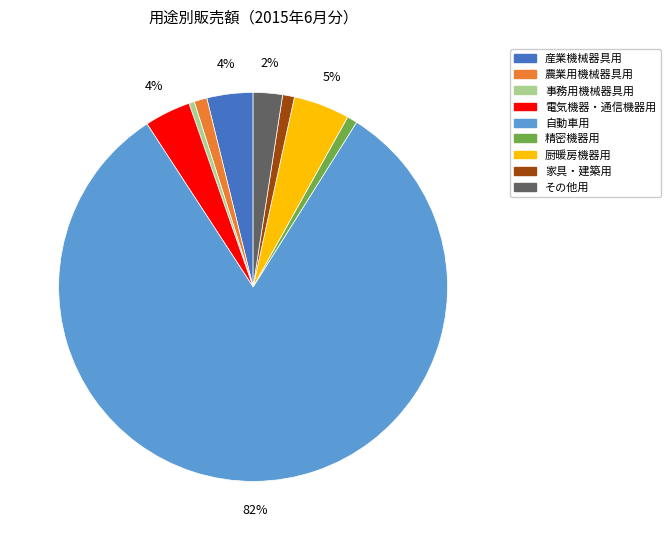

Is there a majority slice in this chart?

Yes